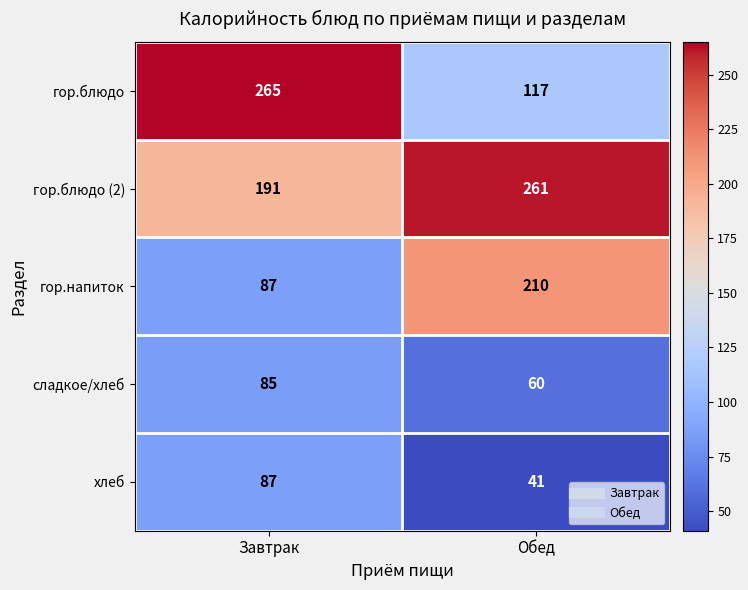

True or false: хлеб has a value of 41 at Обед.

True